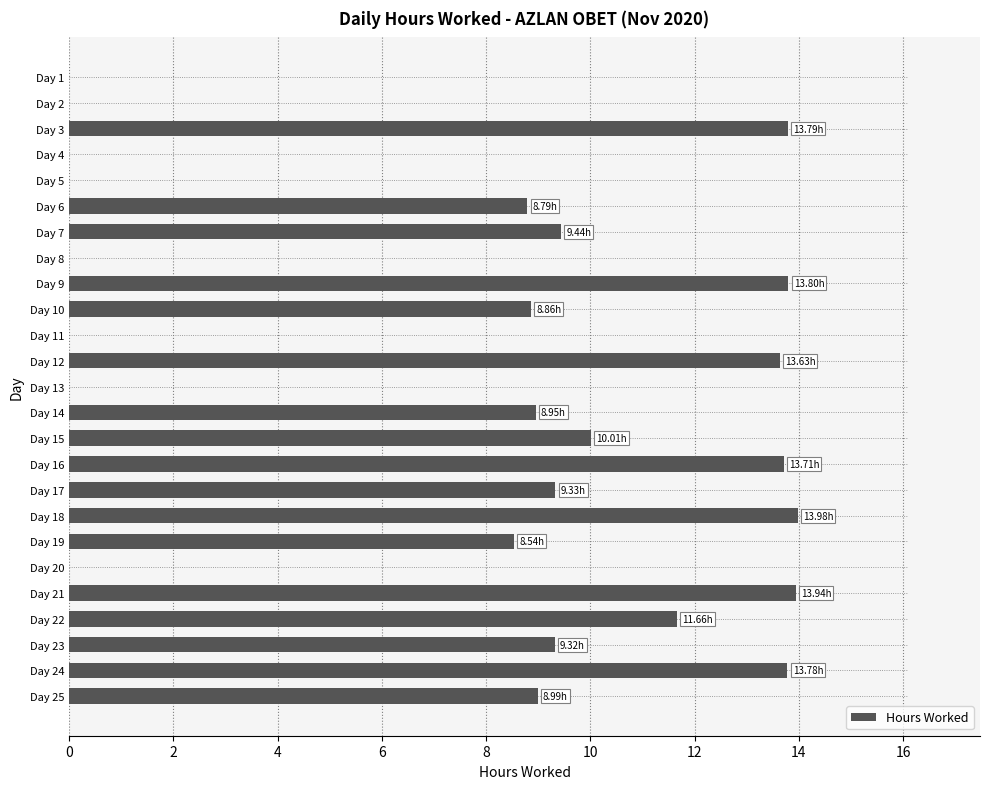

How many series are shown in this chart?

1